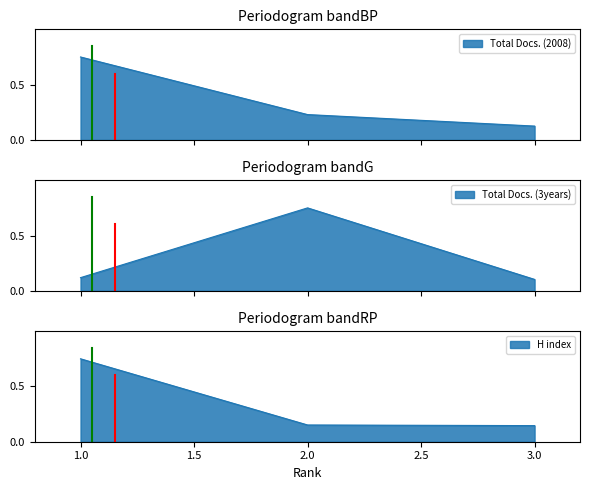

At which category is the sum across all series the highest?

1